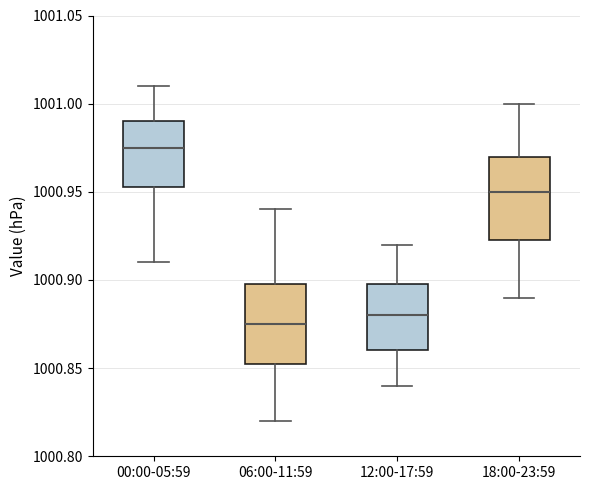

Reading left to right, read every box against the y-axis: the position of its median line, the range the box covers, and the ends of its whiskers. The values are not printed on the chart, so give them approximately, as read against the axis.

00:00-05:59: median 1000.975, box 1000.955 to 1000.990, whiskers 1000.910 to 1001.010
06:00-11:59: median 1000.875, box 1000.855 to 1000.900, whiskers 1000.820 to 1000.940
12:00-17:59: median 1000.880, box 1000.860 to 1000.900, whiskers 1000.840 to 1000.920
18:00-23:59: median 1000.950, box 1000.925 to 1000.970, whiskers 1000.890 to 1001.000